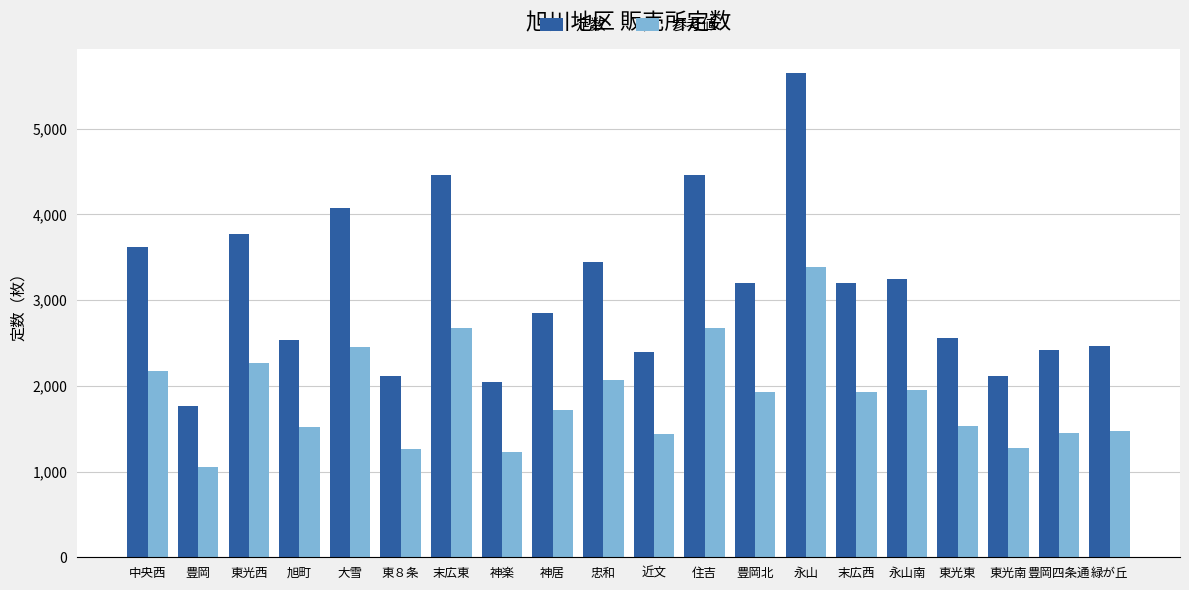

What is the minimum value for 定数?

1760